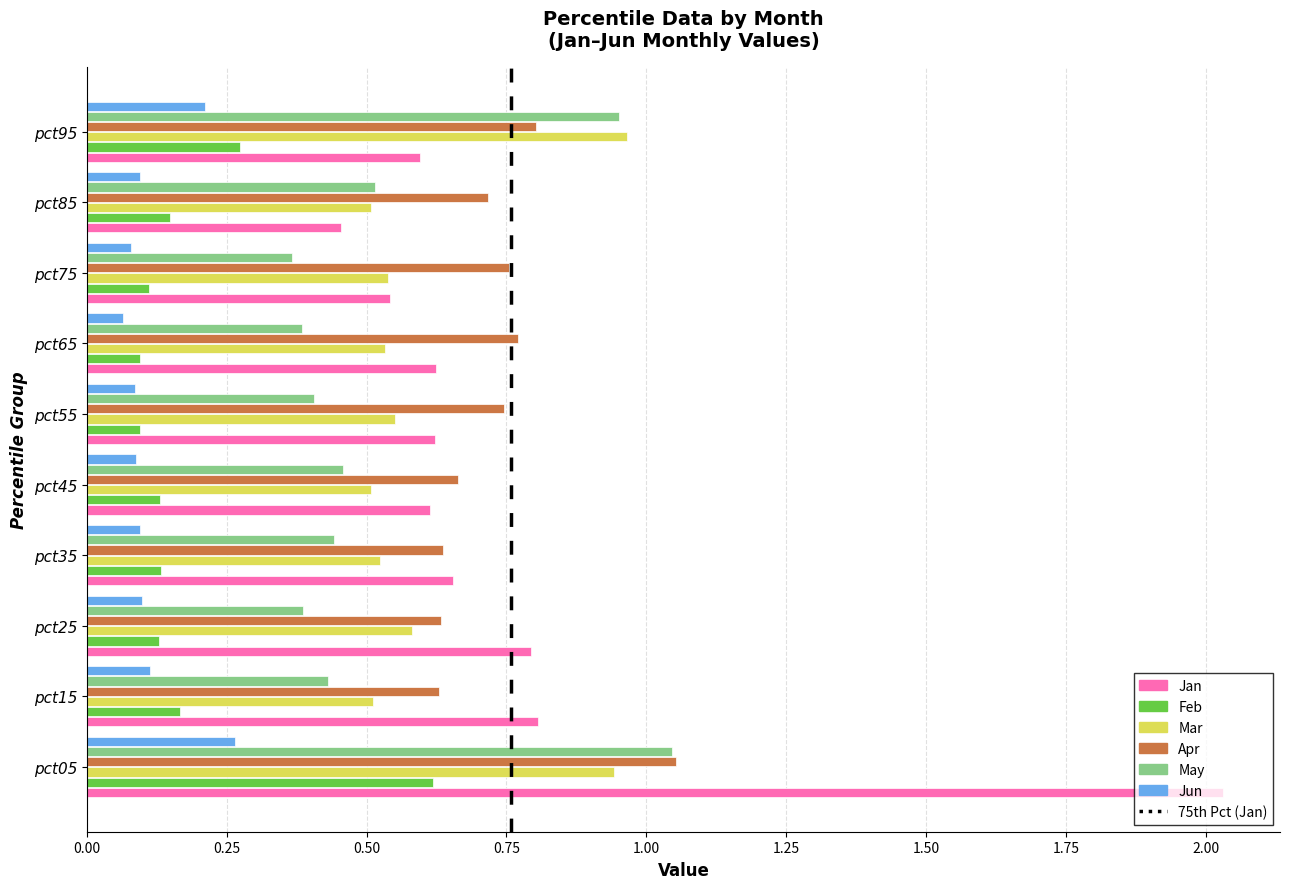

At how many categories does at least one series exceed 0?

10